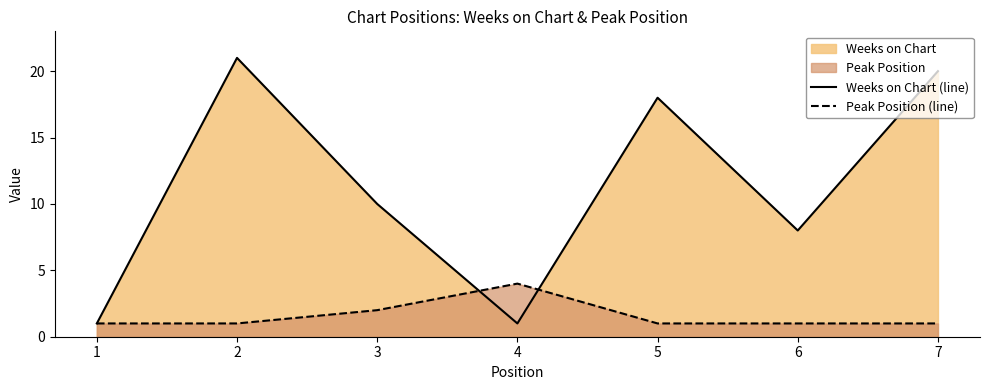

At which category does the chart reach its peak across all series?

2